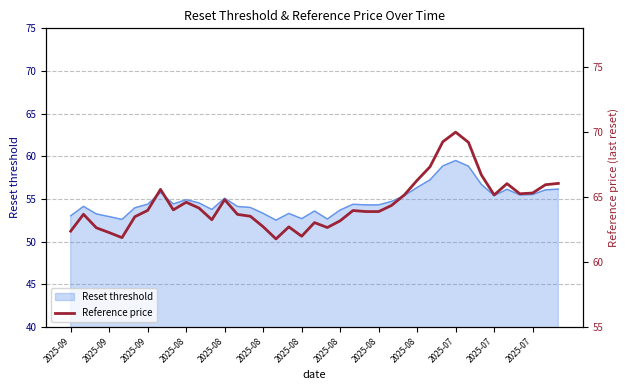

At which category does the chart reach its minimum across all series?

16